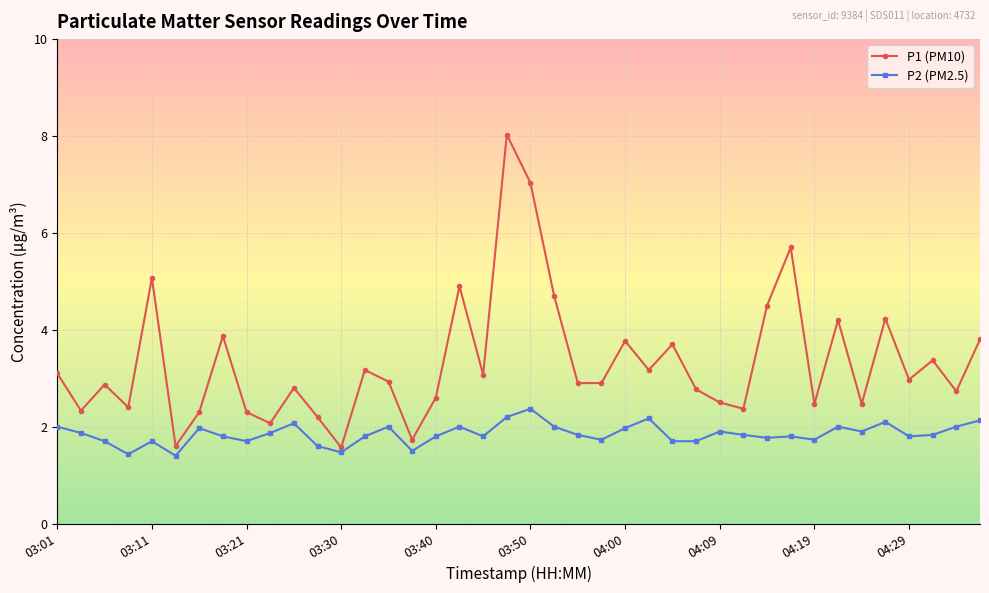

How many interior local peaks does the P1 (PM10) series have?

13